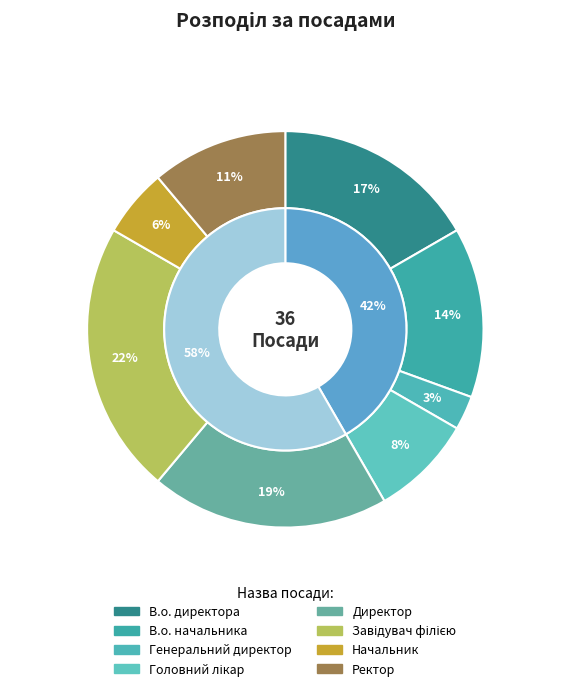

Is the sum of Начальник and Головний лікар greater than half?

No